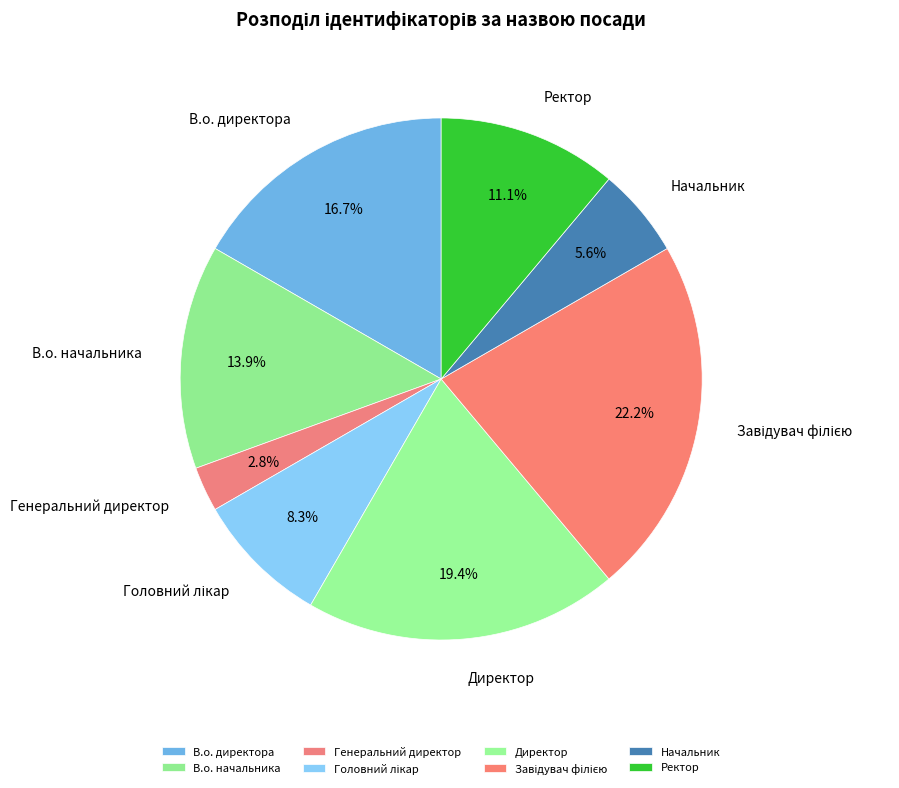

Which slice is the smallest?

Генеральний директор